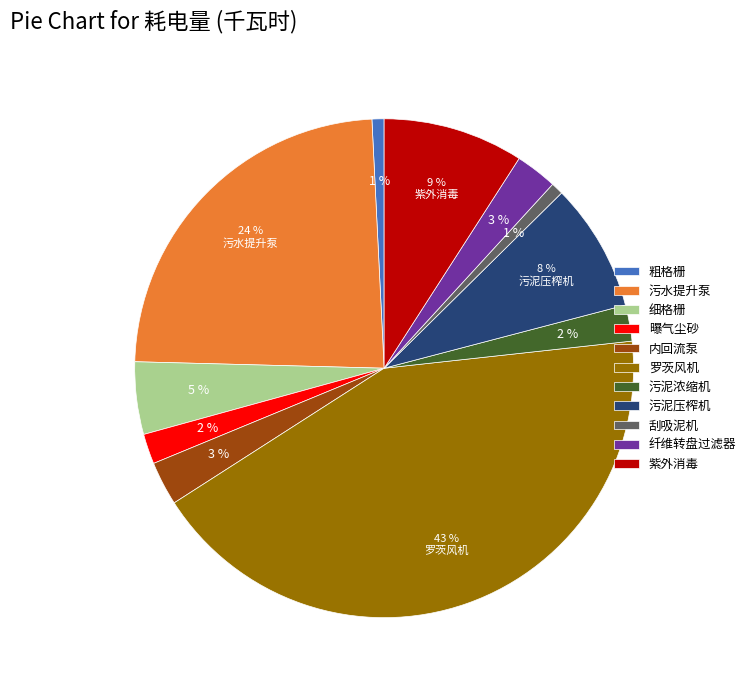

Which category has the biggest portion of the pie?

罗茨风机